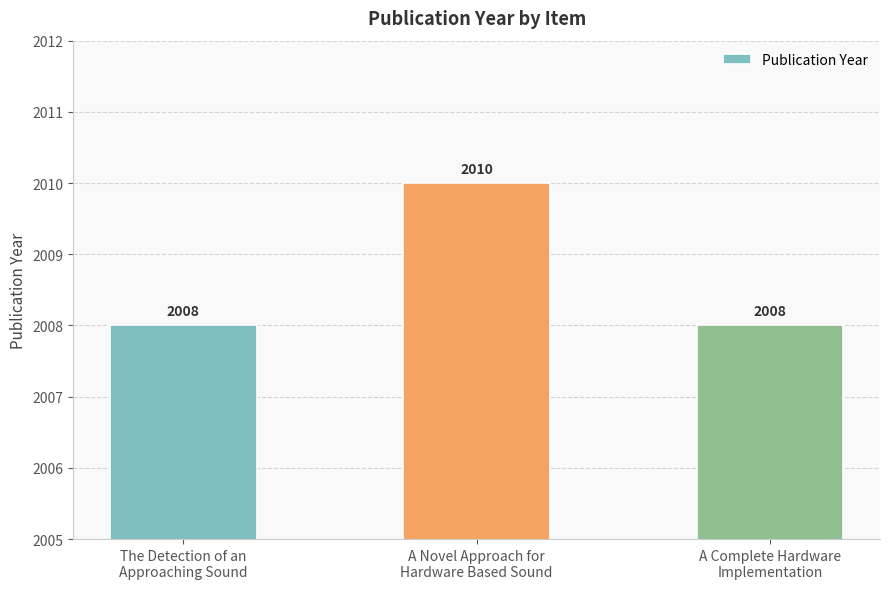

Does the chart contain stacked bars?

No